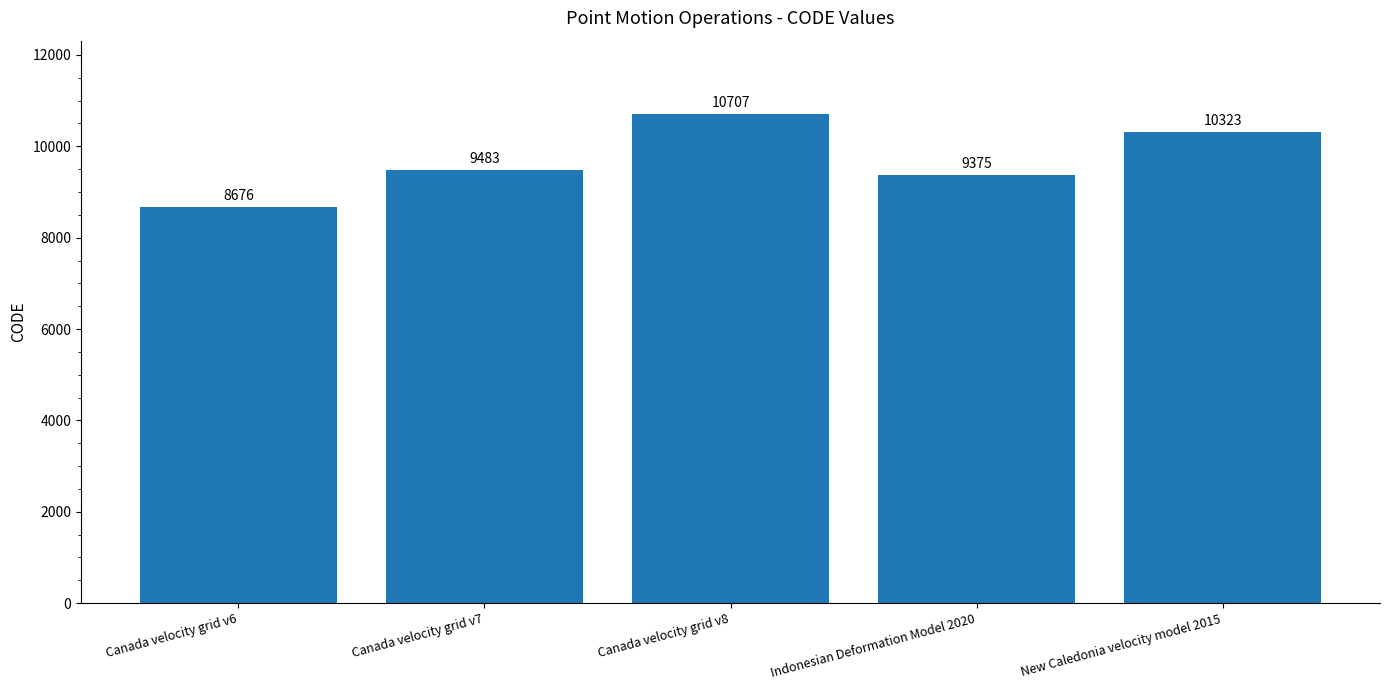

Rank the categories by value from highest to lowest.

Canada velocity grid v8, New Caledonia velocity model 2015, Canada velocity grid v7, Indonesian Deformation Model 2020, Canada velocity grid v6